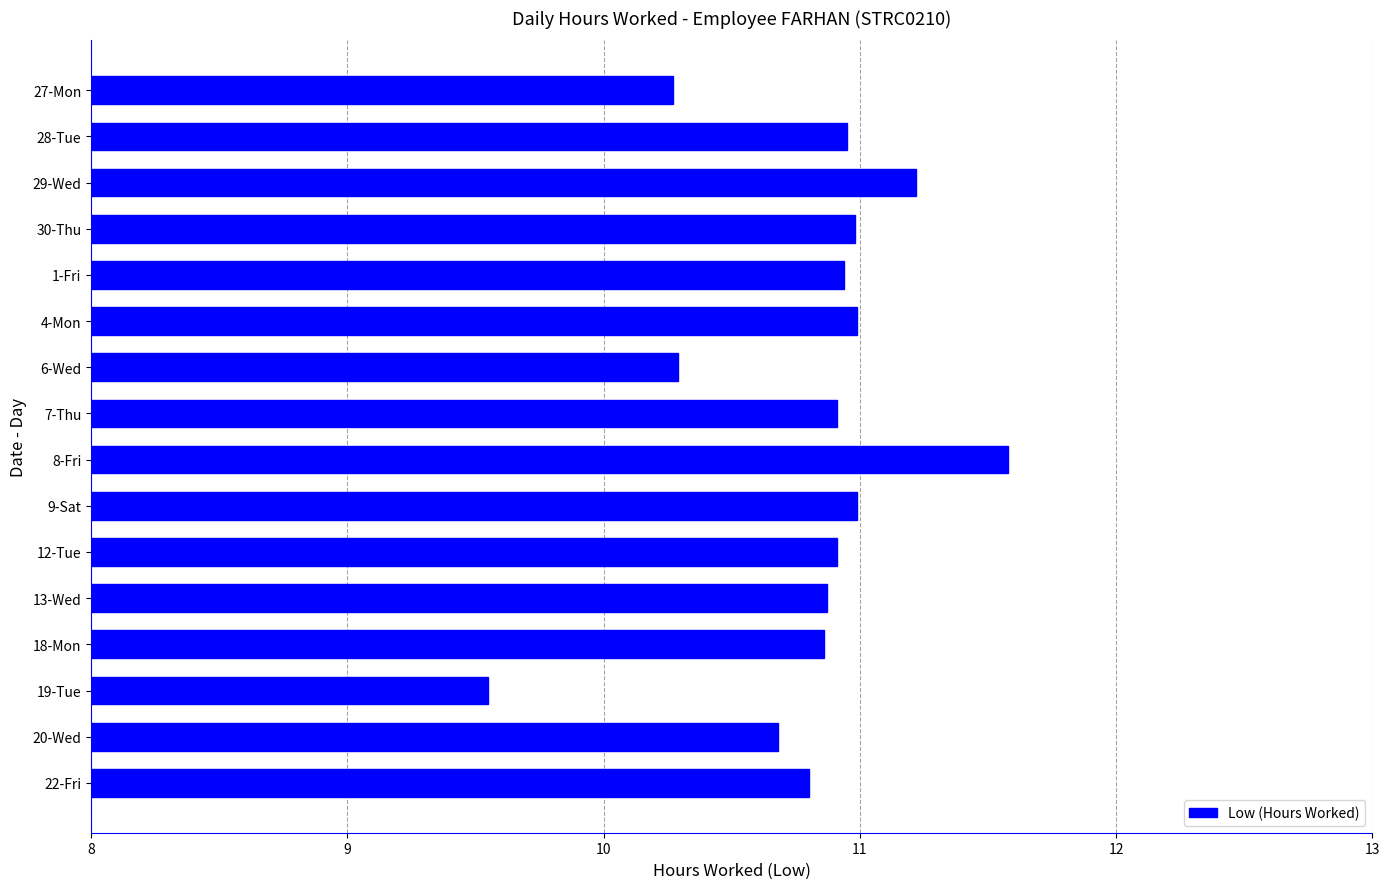

What is the ratio of the value at 6-Wed to the value at 9-Sat?

0.9